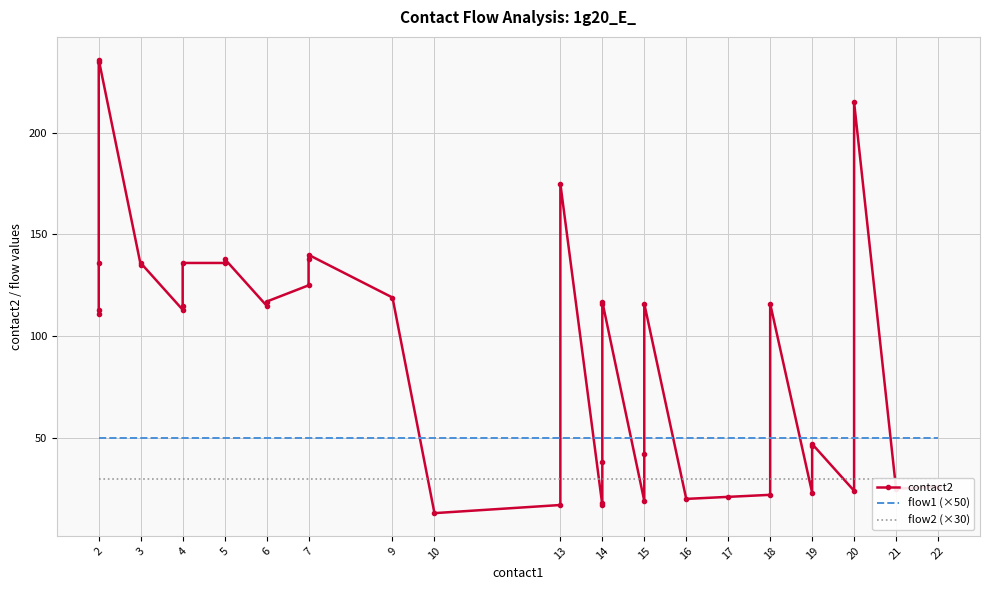

Which series changed the most between 3 and 16?

contact2